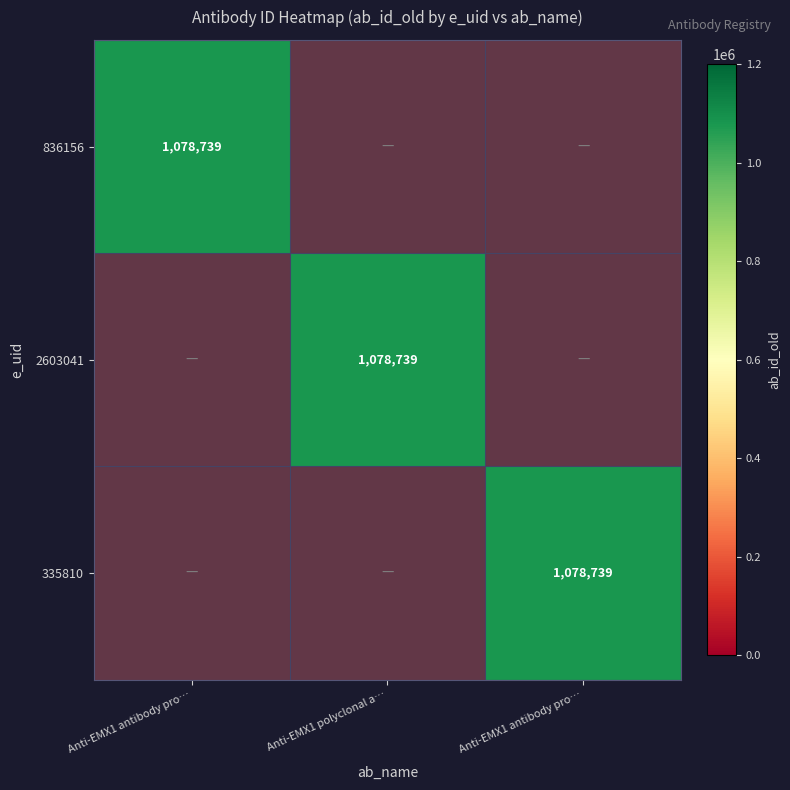

At how many categories does at least one series exceed 616636?

3